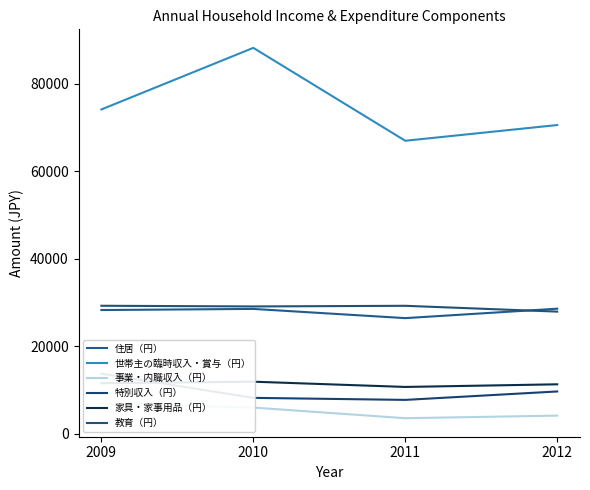

Where is the first local maximum for 教育（円）?

2011